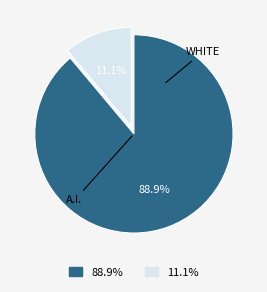

Does any single category account for the majority?

Yes